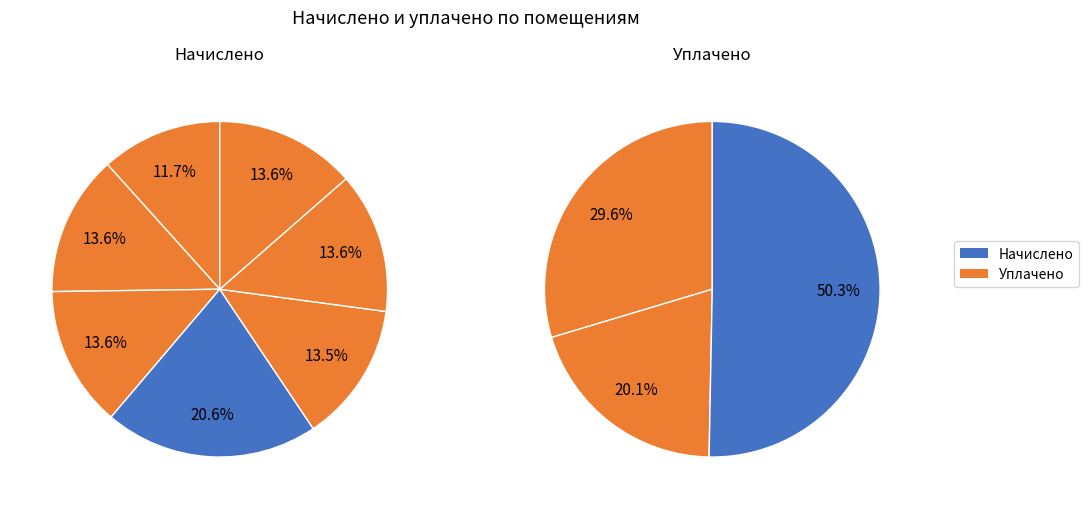

Rank the series by their maximum value, from lowest to highest.

начислено, уплачено